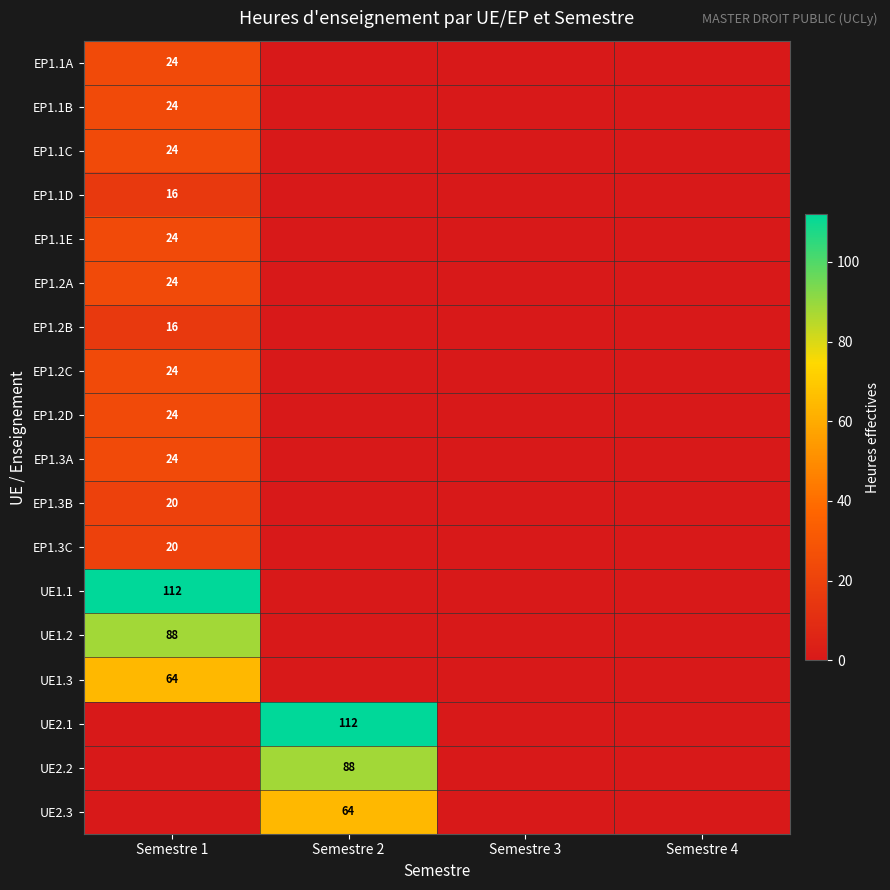

True or false: UE1.2 has a value of 88 at Semestre 1.

True